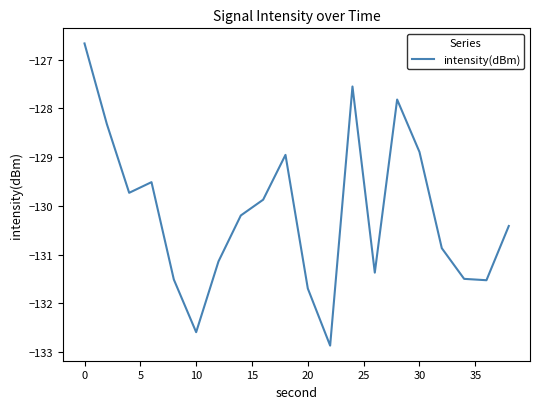

What is the minimum value shown in the chart?

-132.9